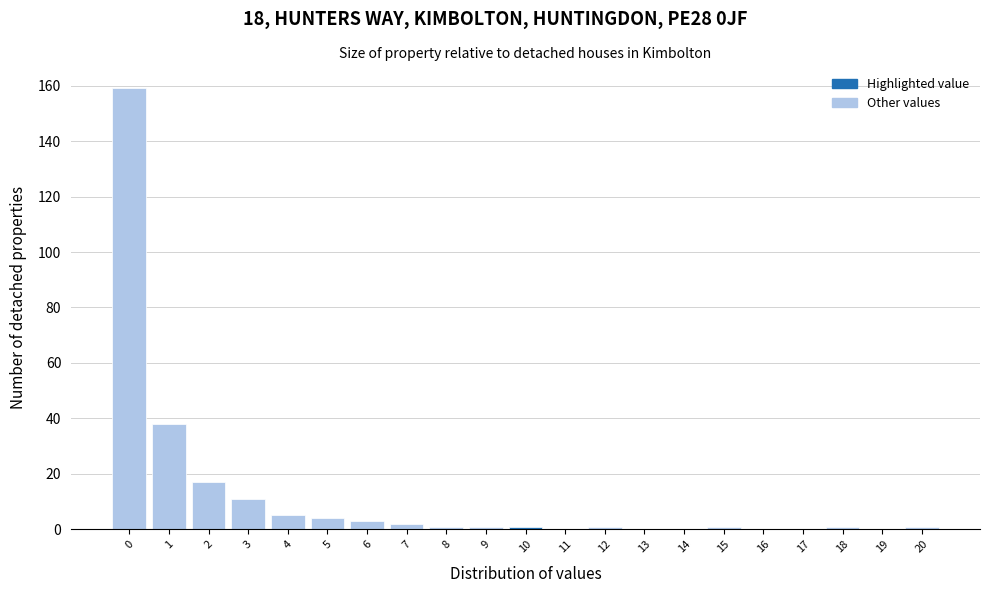

Reading left to right, transcribe all the data shown in this chart.

0=159	1=38	2=17	3=11	4=5	5=4	6=3	7=2	8=1	9=1	10=1	11=0	12=1	13=0	14=0	15=1	16=0	17=0	18=1	19=0	20=1